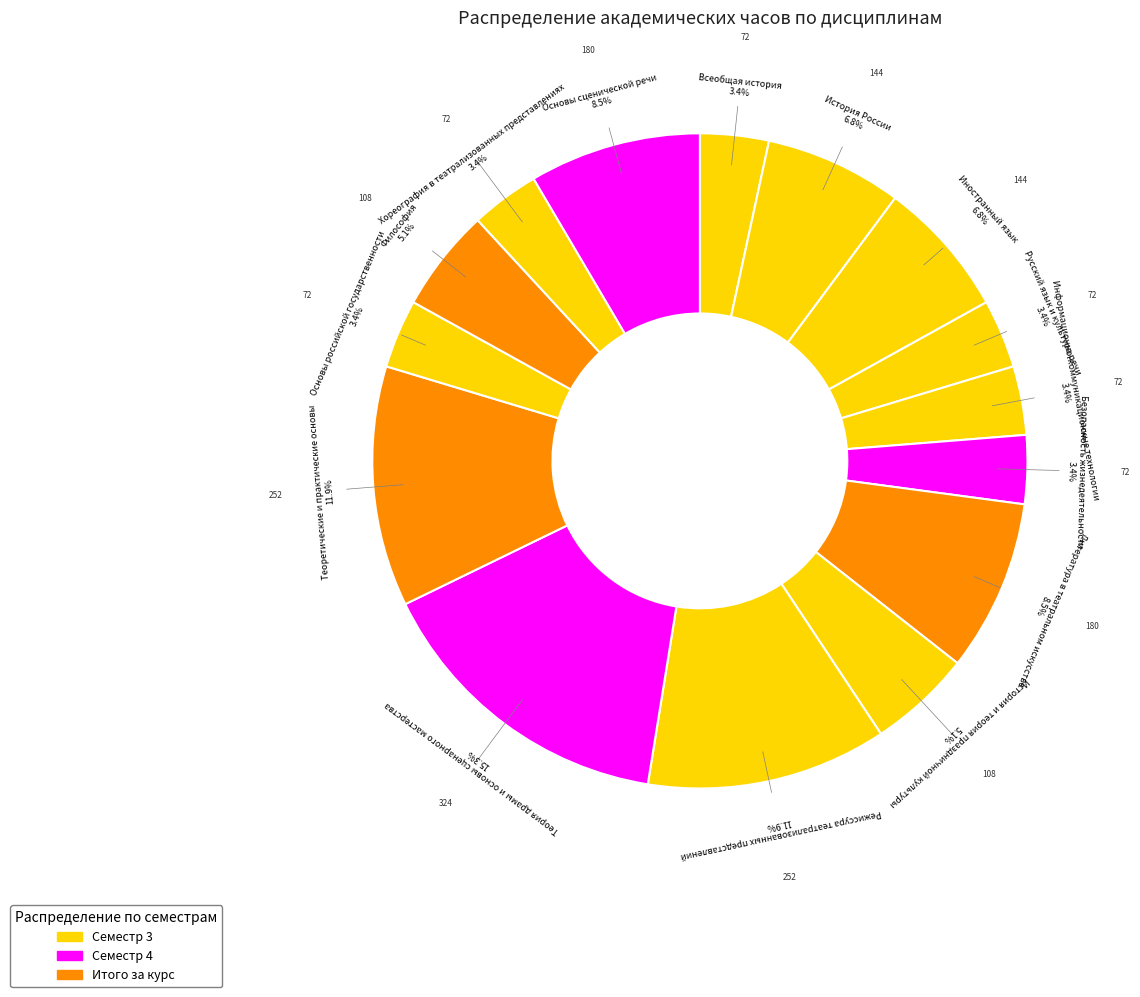

What is the smallest slice in the pie chart?

Всеобщая история